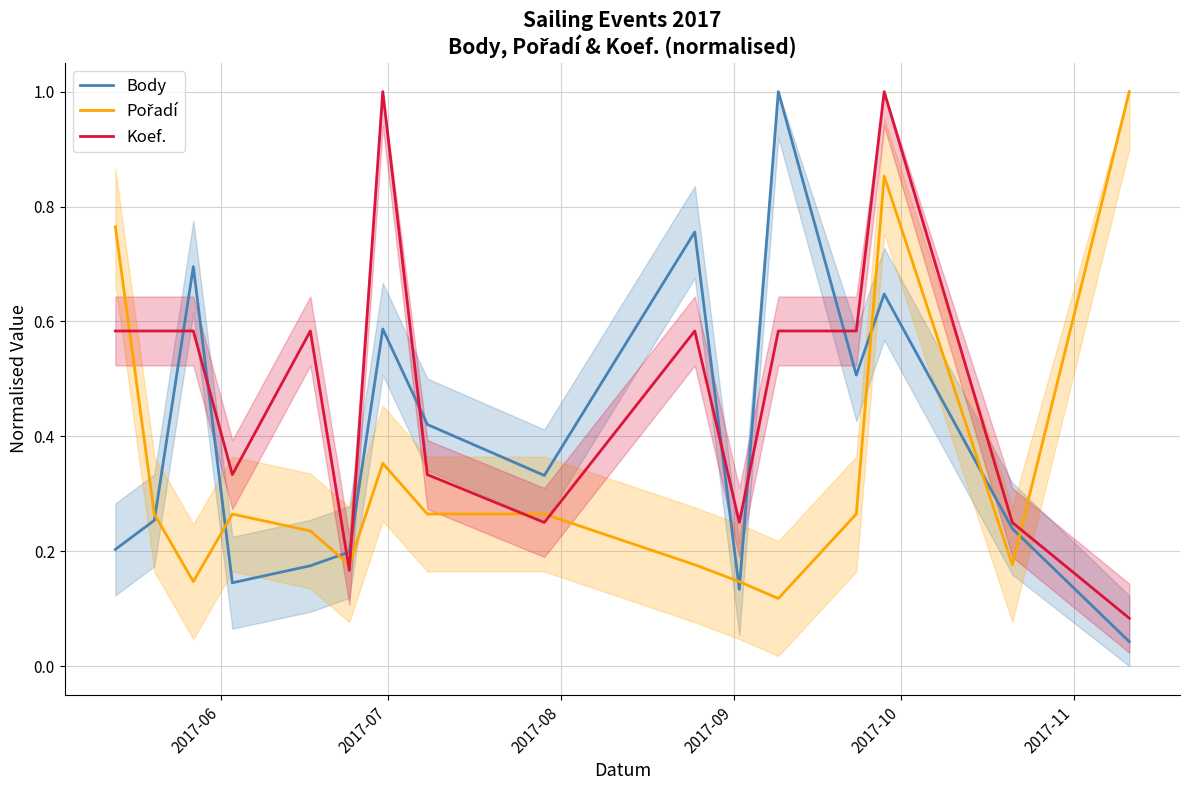

What position from the left is 2017-08?

3